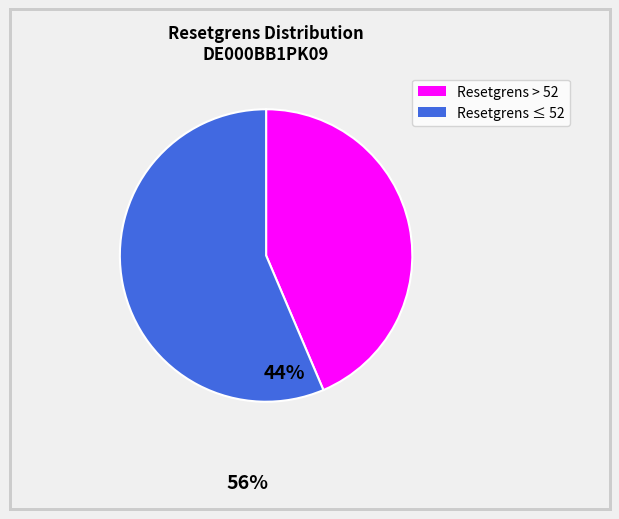

Is there a majority slice in this chart?

Yes